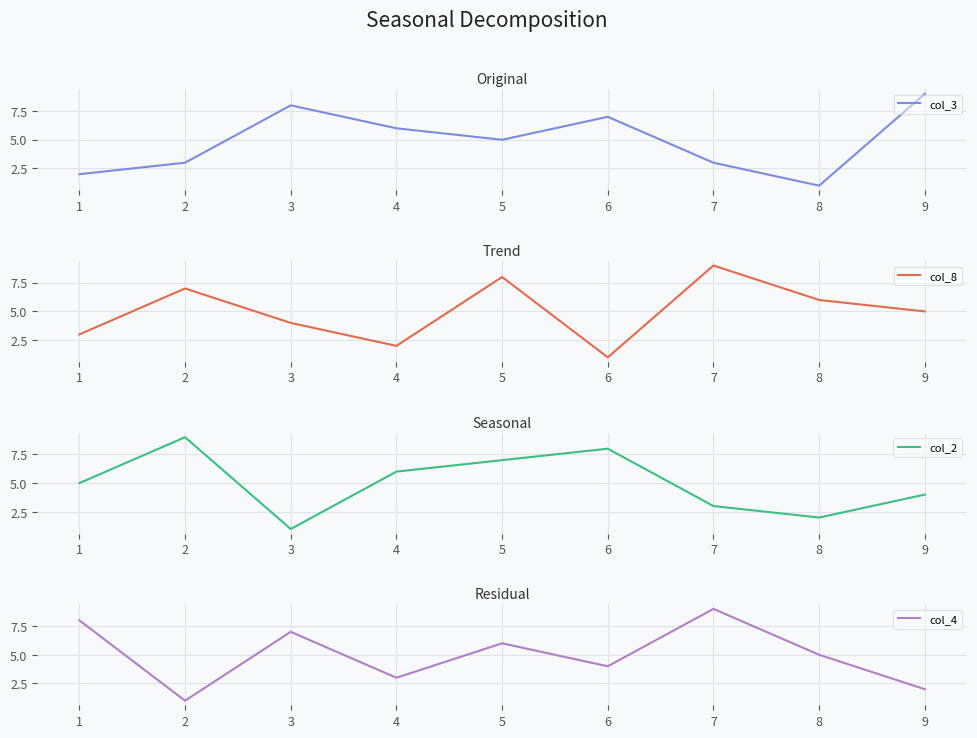

What is the lowest value of the col_2 series?

1